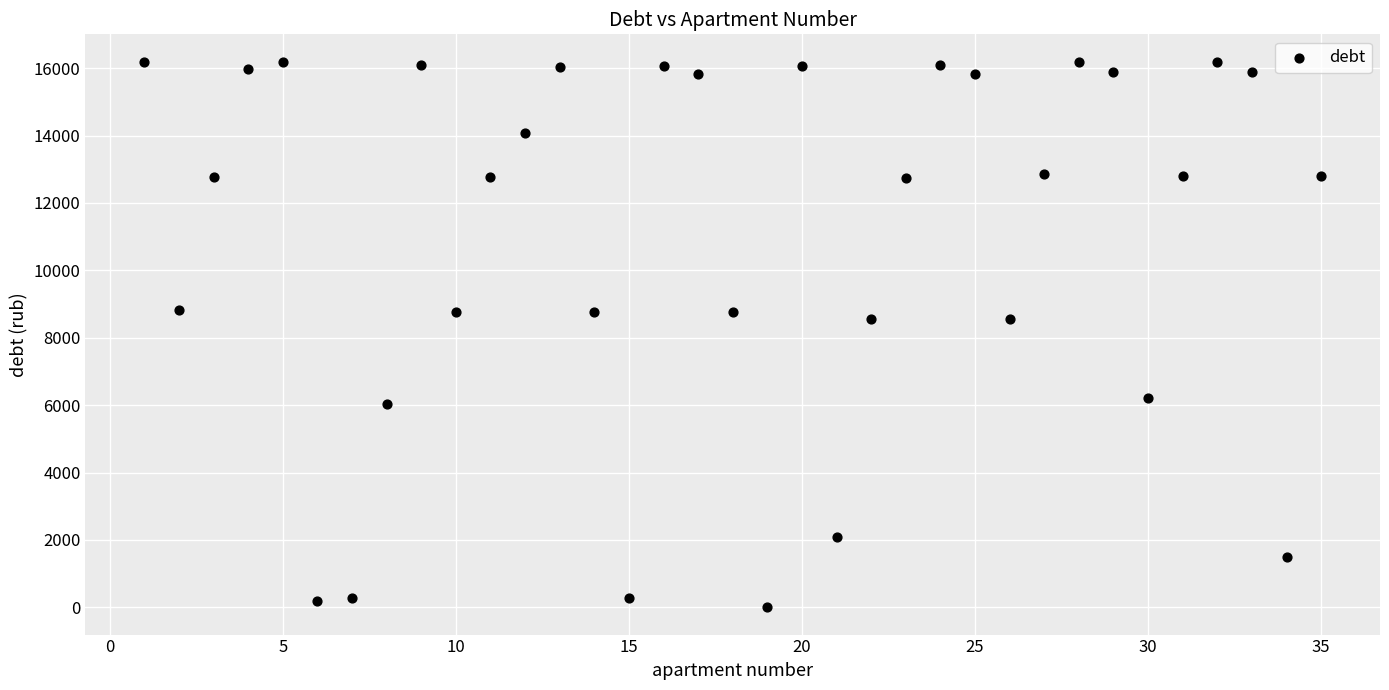

What is the range of X values (max minus min)?

34.0